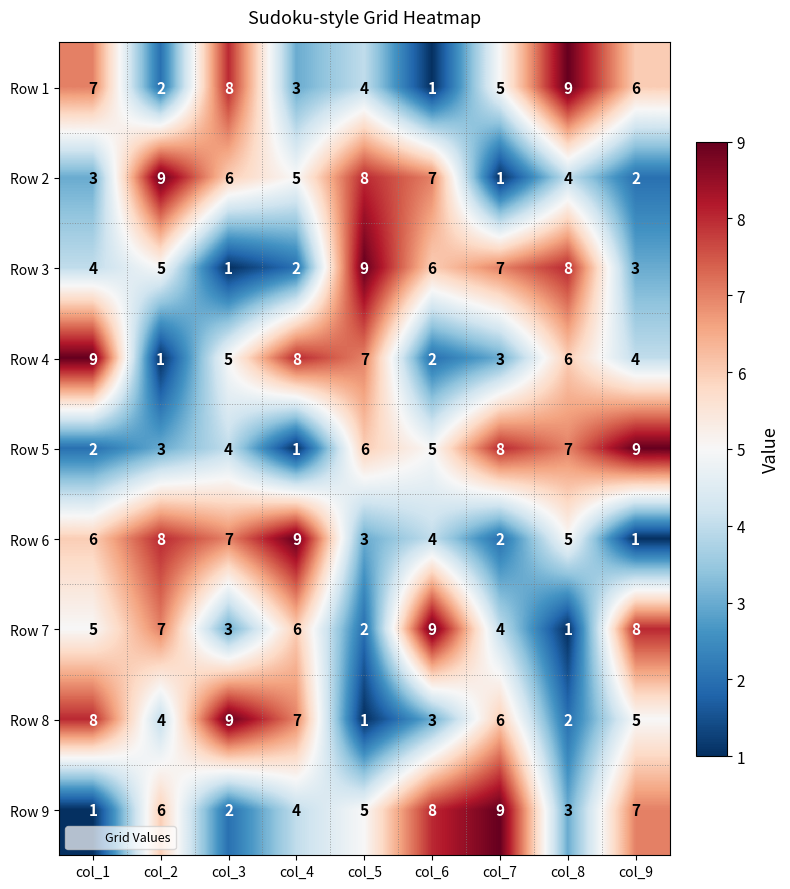

At how many categories does at least one series exceed 8?

9